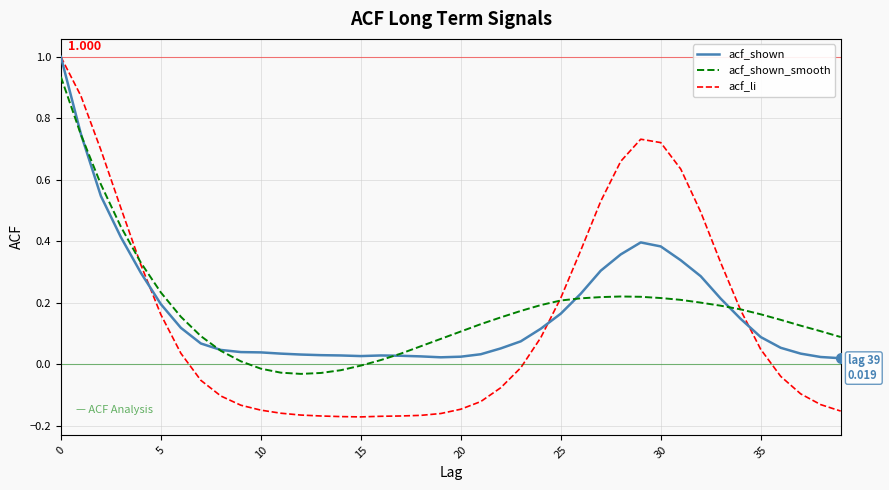

Which series has the widest spread of values?

acf_li